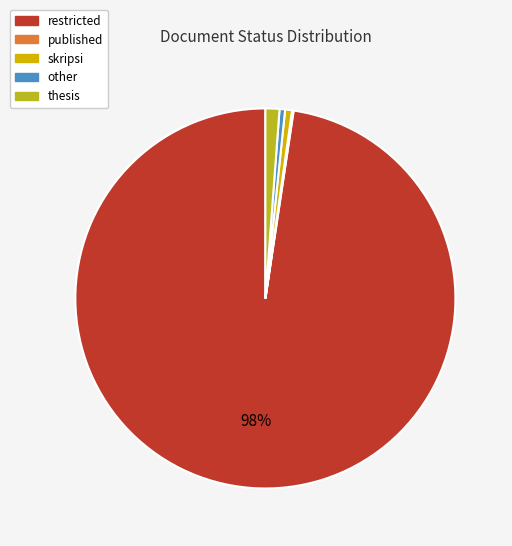

To the nearest percent, what is the average slice percentage?

20%